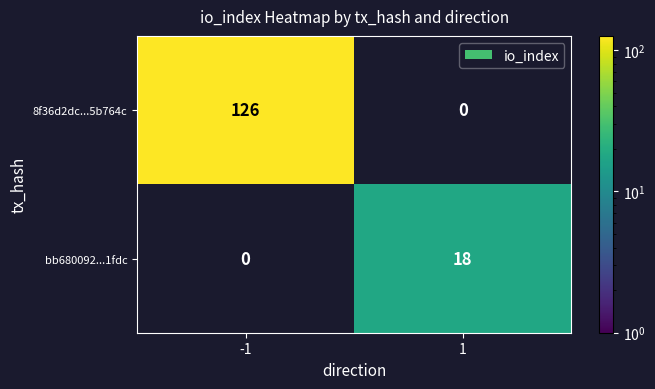

True or false: 8f36d2dc...5b764c has a value of 68 at 1.

False